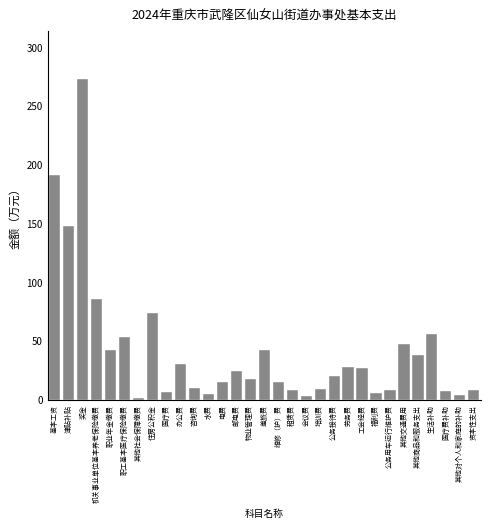

The chart shows a value of 8.9 at 培训费. True or false?

True